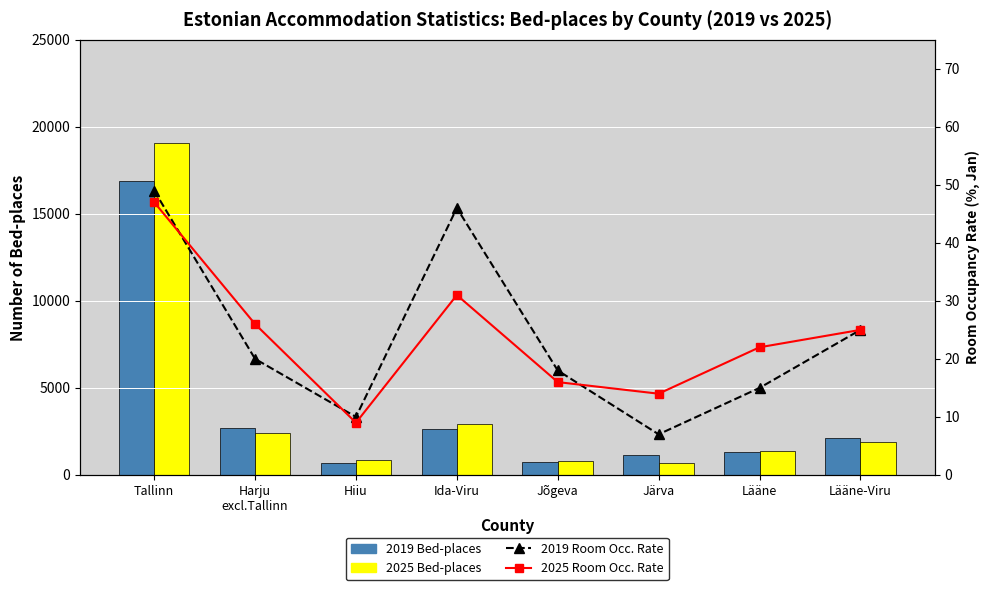

At how many categories does at least one series exceed 7858?

1